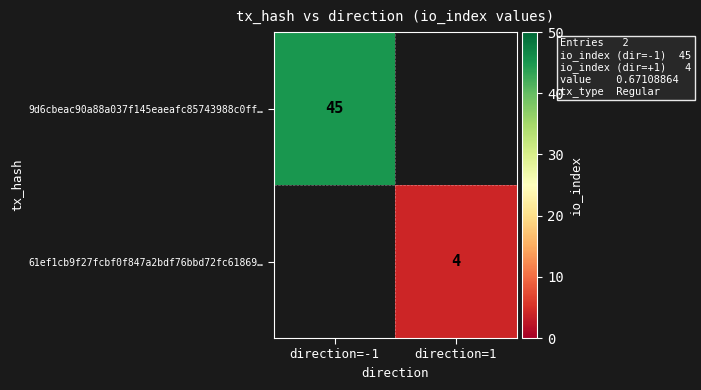

Which label corresponds to the smallest value in the chart?

direction=1